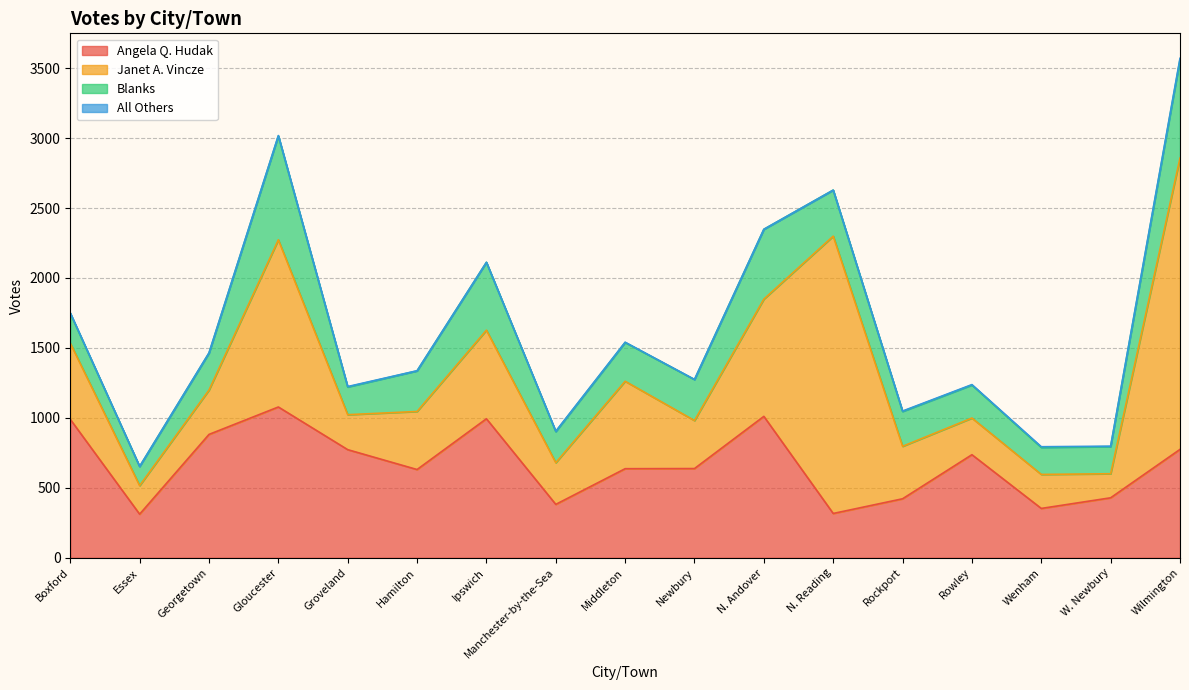

How many data points in Angela Q. Hudak are above 638?

8